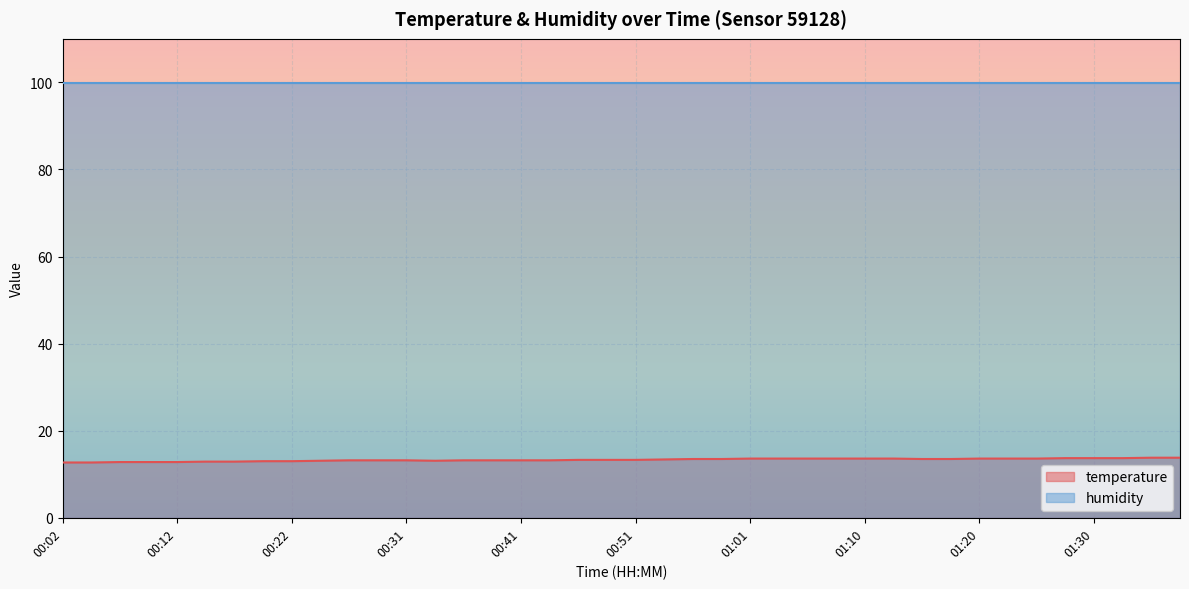

The chart shows a value of 19.2 at 00:17. True or false?

False